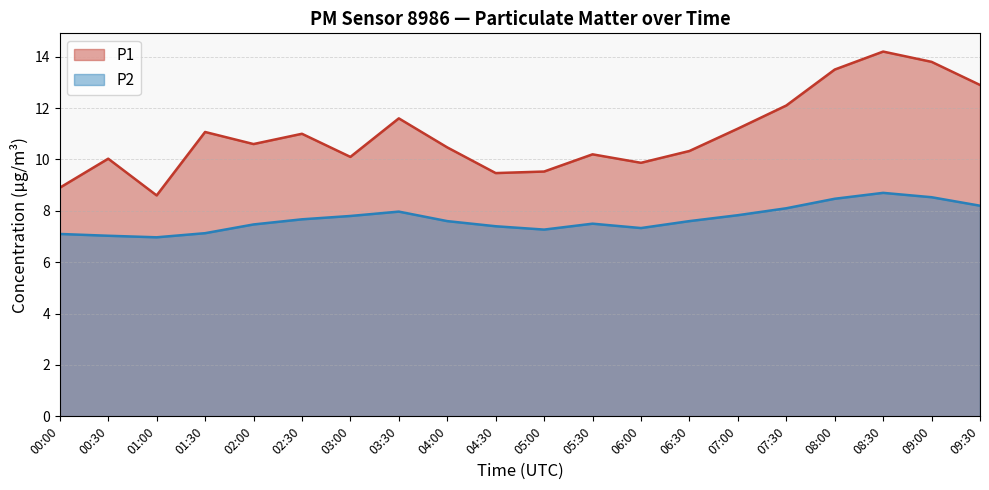

Does the chart display data point markers on the line(s)?

No